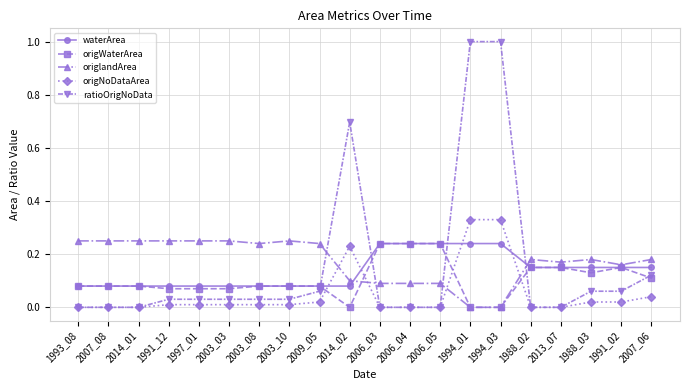

What is the greatest value displayed?

1.0